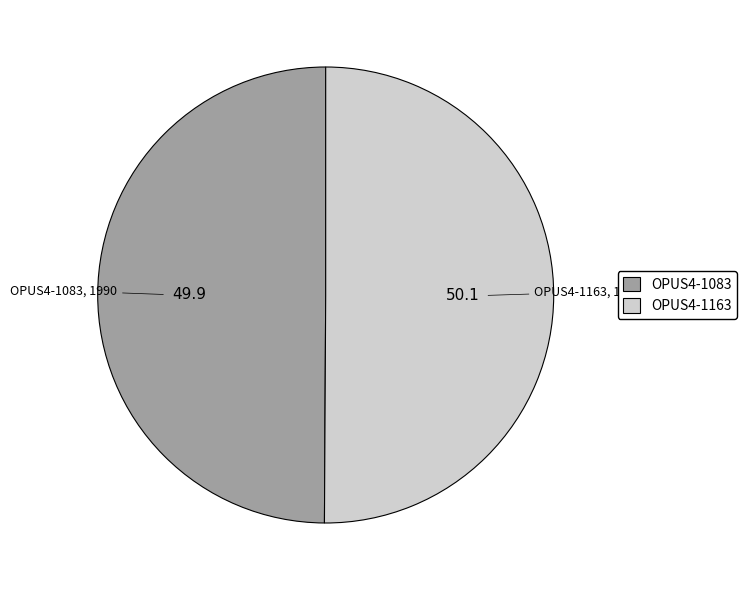

The OPUS4-1083 slice represents 39% of the pie. True or false?

False